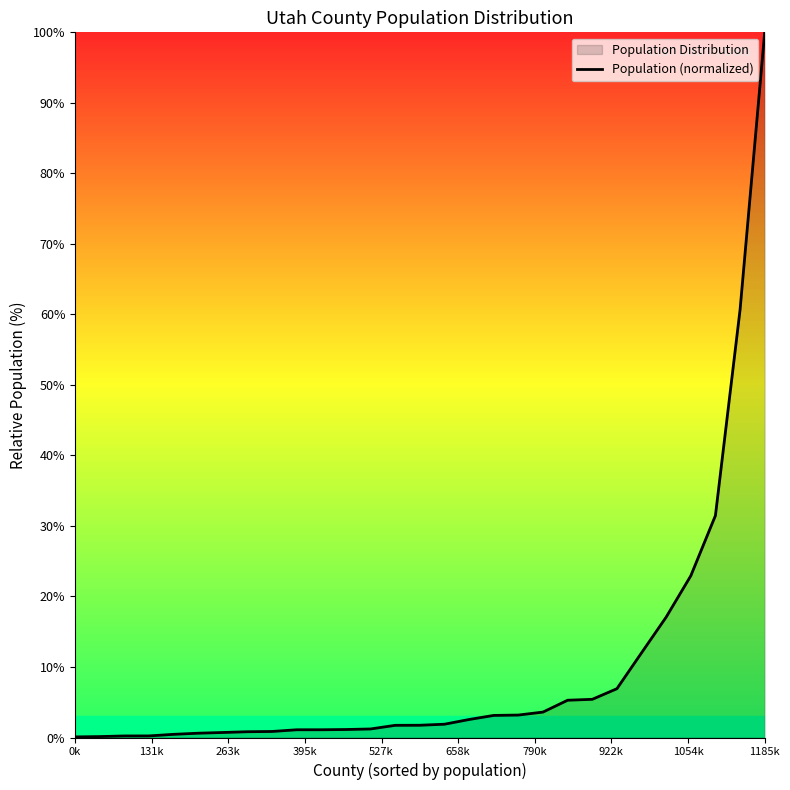

Does the chart have visible grid lines?

No